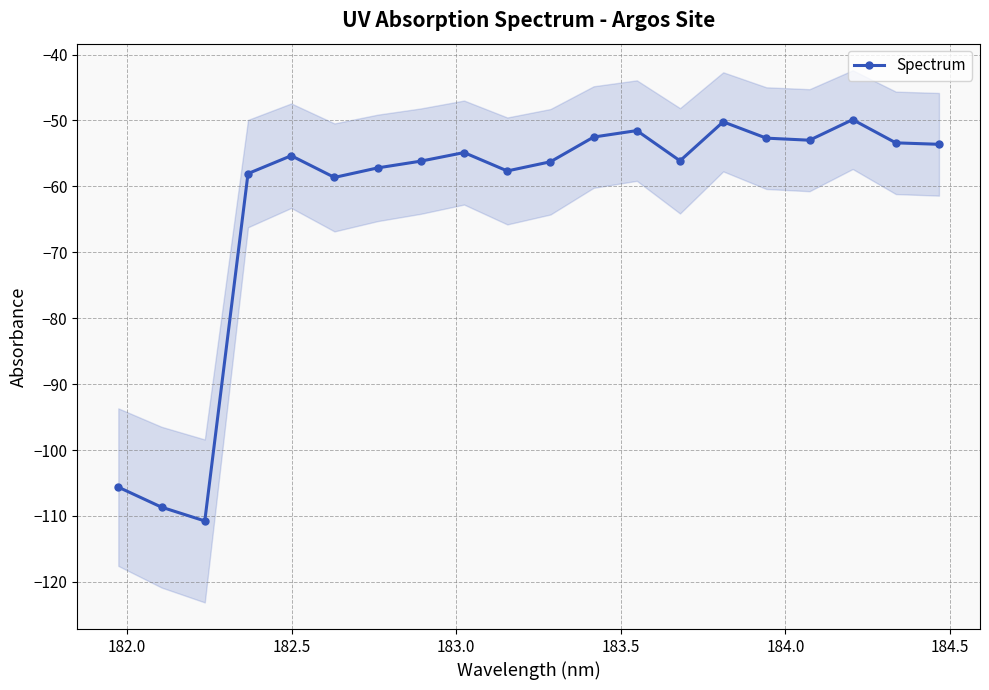

What is the value of the Spectrum point at the 4th from the left?

-58.1